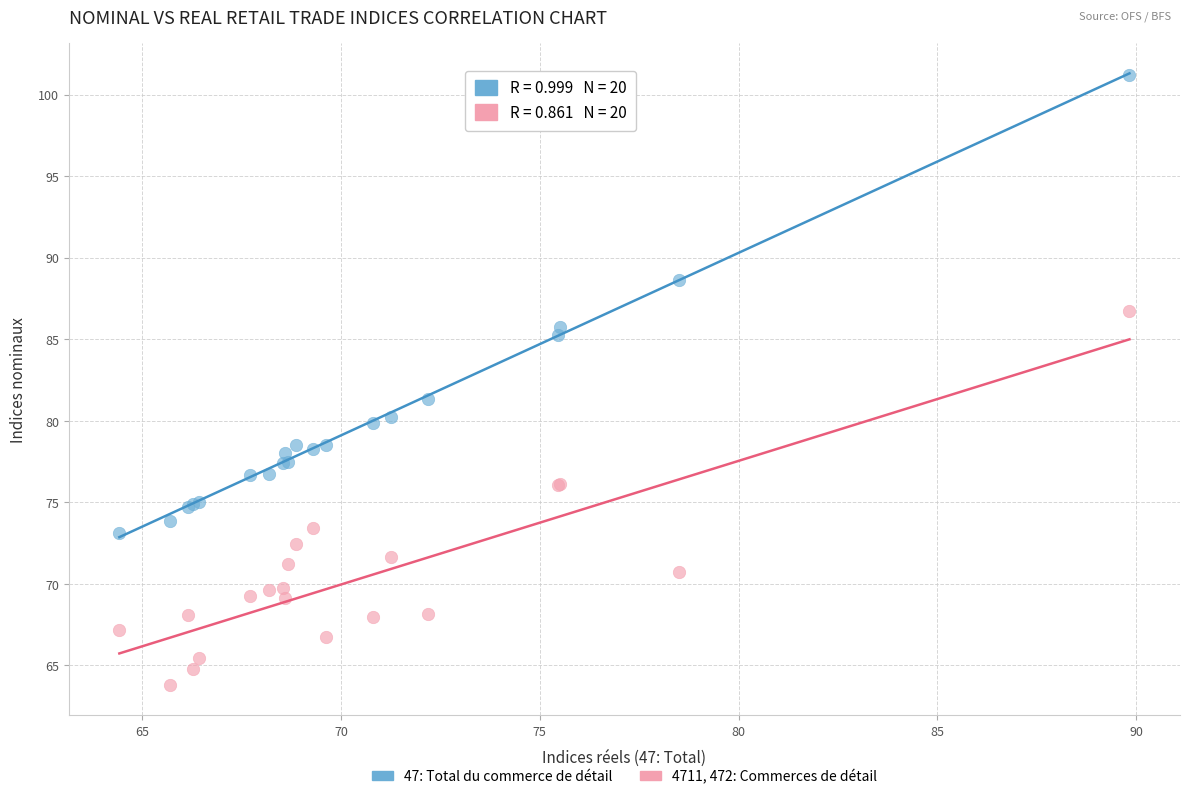

Across all series, what Y value is closest to 82?

81.3